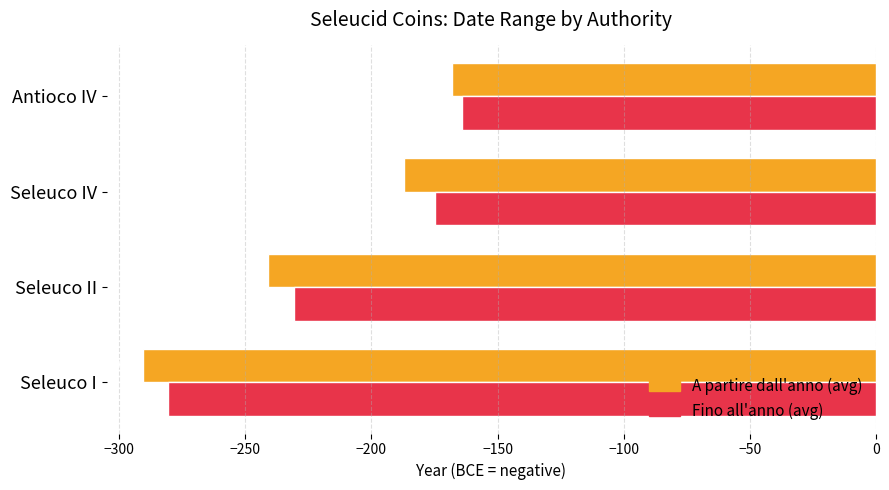

Which category has the highest value across all series?

Antioco IV